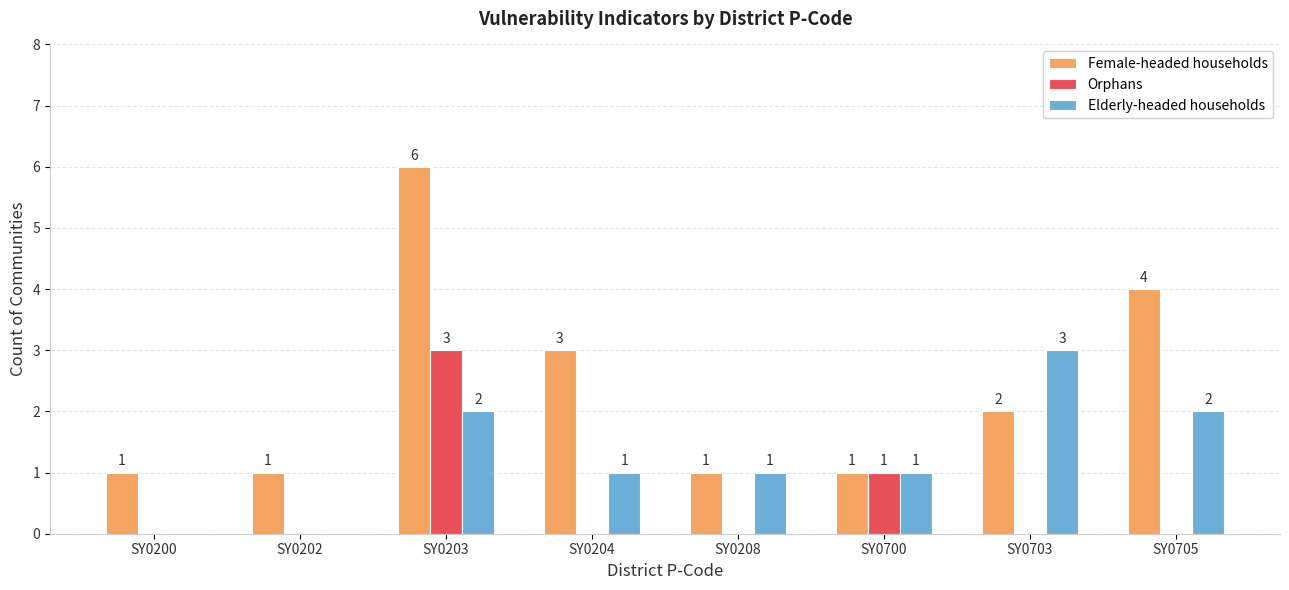

Reading left to right, extract all data points from this chart.

Female-headed households: SY0200=1	SY0202=1	SY0203=6	SY0204=3	SY0208=1	SY0700=1	SY0703=2	SY0705=4
Orphans: SY0200=0	SY0202=0	SY0203=3	SY0204=0	SY0208=0	SY0700=1	SY0703=0	SY0705=0
Elderly-headed households: SY0200=0	SY0202=0	SY0203=2	SY0204=1	SY0208=1	SY0700=1	SY0703=3	SY0705=2